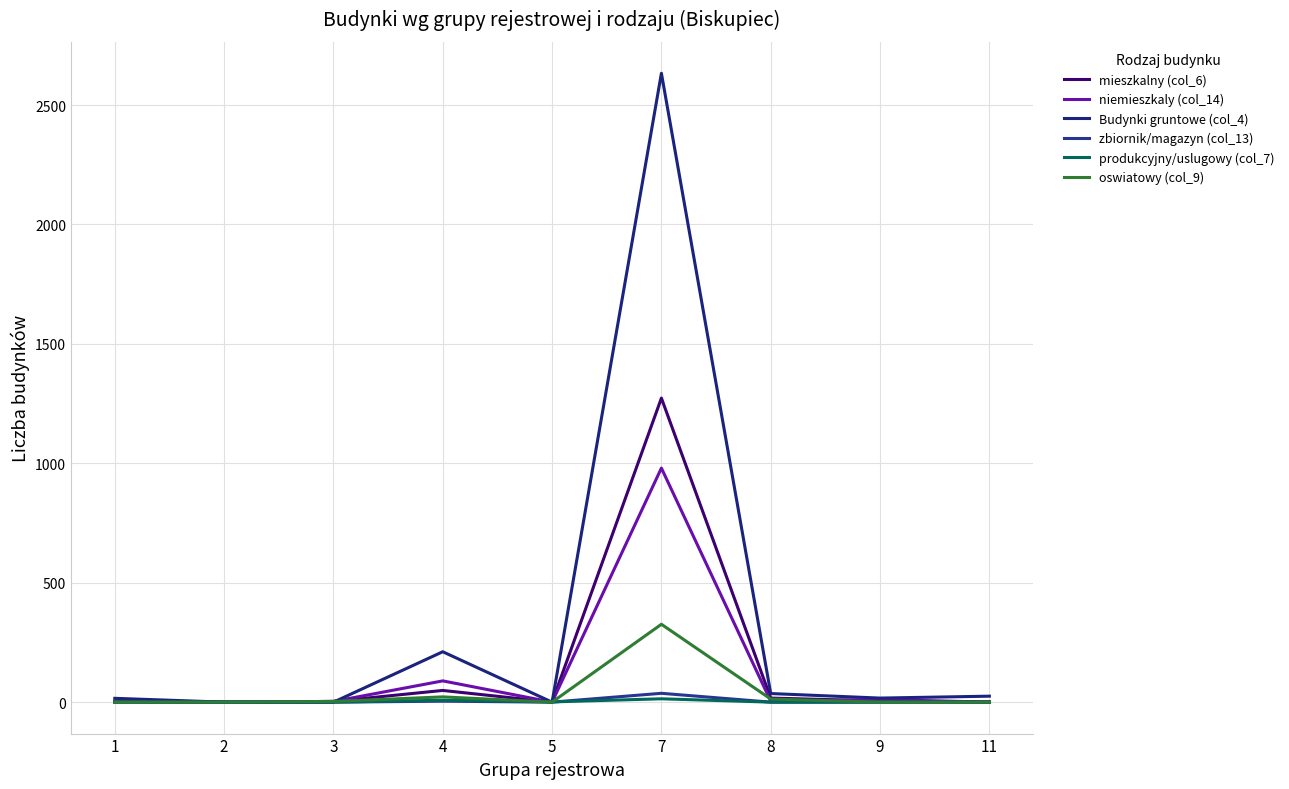

What are all the series names shown in the legend?

mieszkalny (col_6), niemieszkaly (col_14), Budynki gruntowe (col_4), zbiornik/magazyn (col_13), produkcyjny/uslugowy (col_7), oswiatowy (col_9)